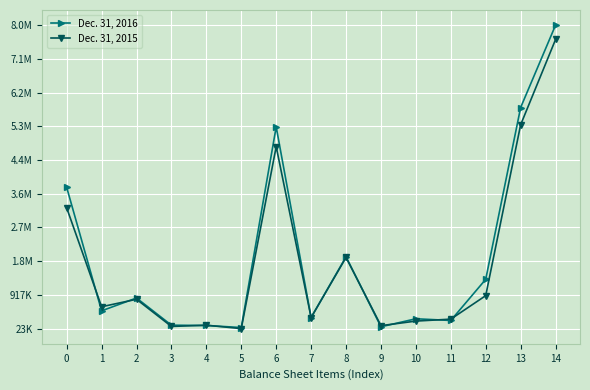

What are all the series names shown in the legend?

Dec. 31, 2016, Dec. 31, 2015